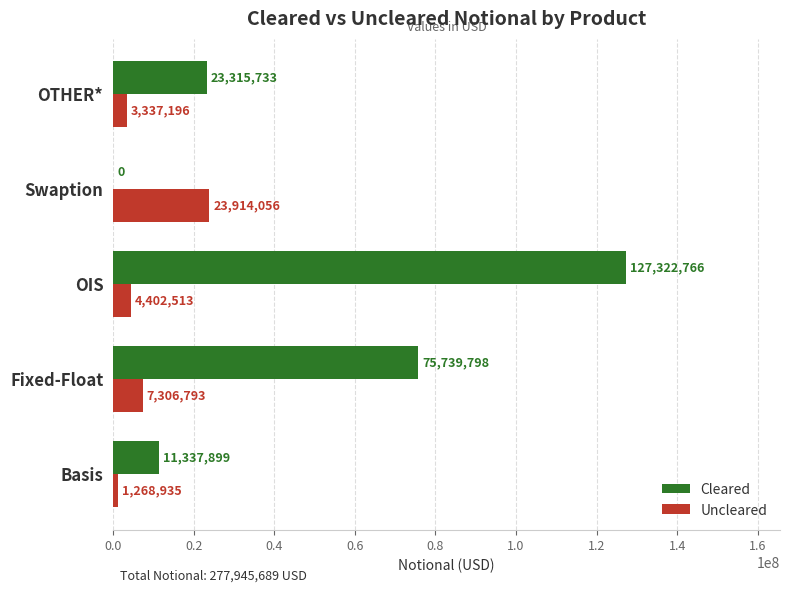

True or false: Cleared has a value of 125163914 at Fixed-Float.

False